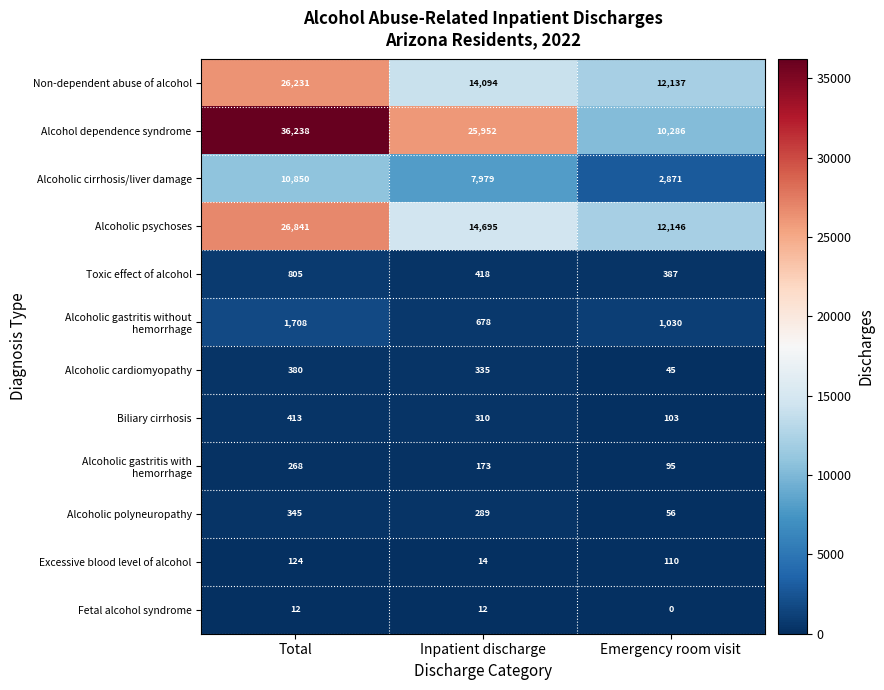

How many distinct data groups are displayed?

12